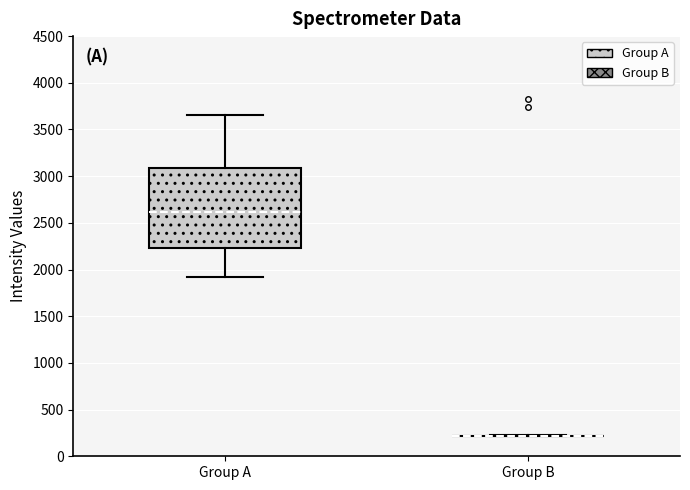

Which box is the tallest, from its lower edge to its upper edge?

Group A